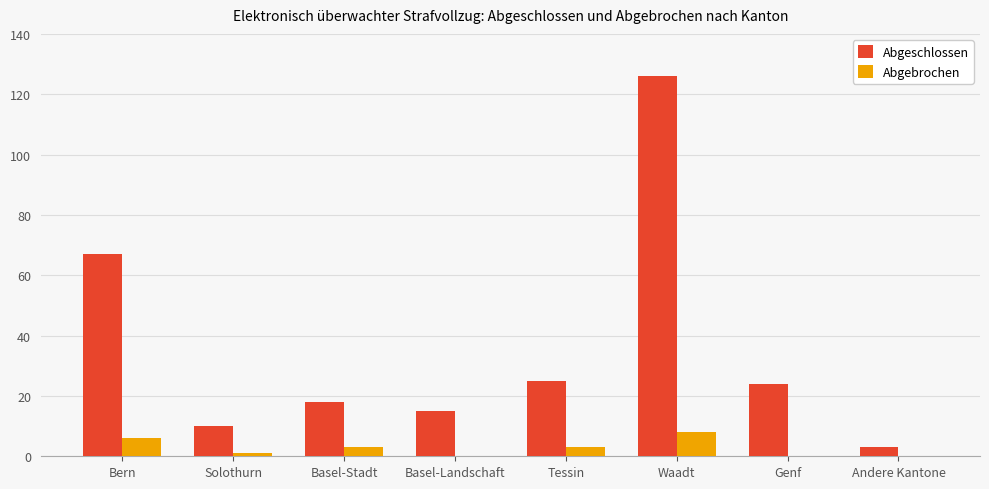

Is the value of Abgeschlossen at Andere Kantone greater than the value of Abgebrochen at Bern?

No